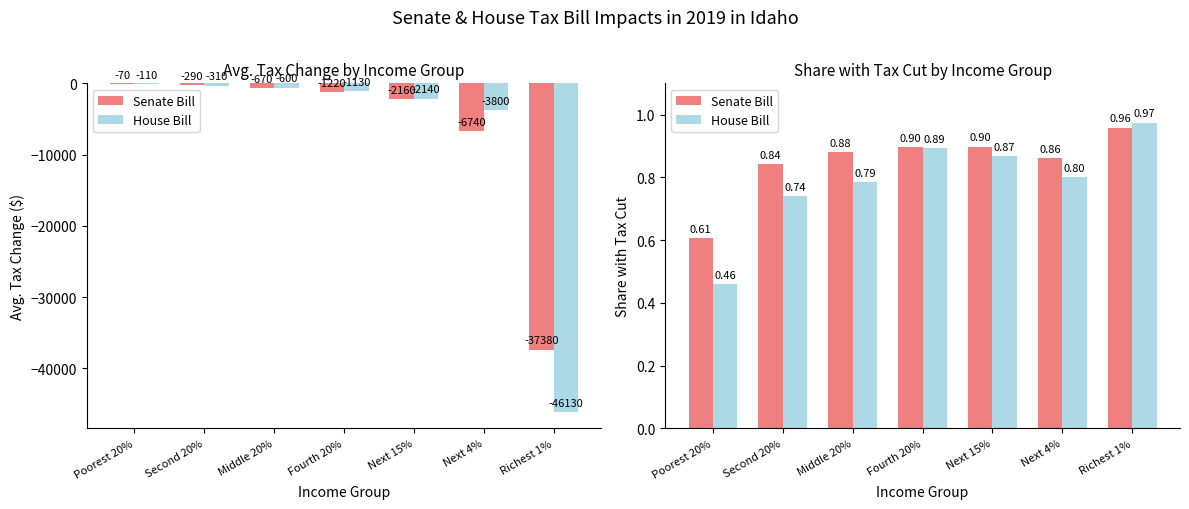

Reading left to right, what are all the values shown in this chart?

Senate Bill: Poorest 20%=0.6	Second 20%=0.8	Middle 20%=0.9	Fourth 20%=0.9	Next 15%=0.9	Next 4%=0.9	Richest 1%=1.0
House Bill: Poorest 20%=0.5	Second 20%=0.7	Middle 20%=0.8	Fourth 20%=0.9	Next 15%=0.9	Next 4%=0.8	Richest 1%=1.0